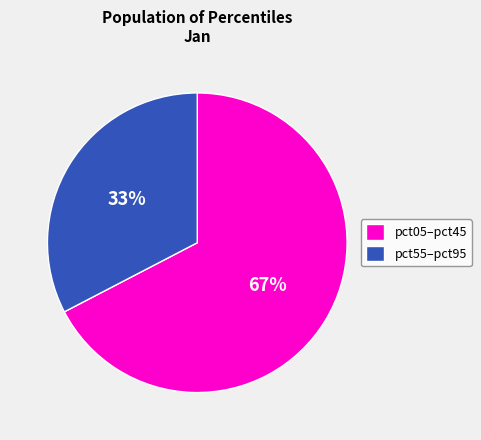

To the nearest percent, what percentage of the pie is pct55–pct95?

33%